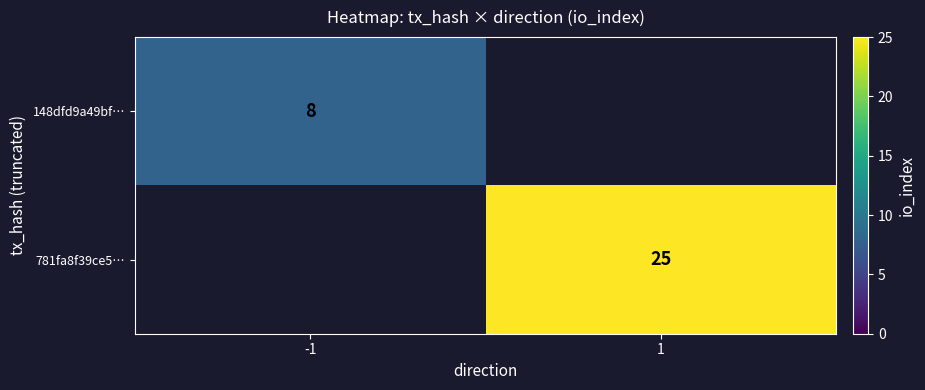

At which category does the chart reach its minimum across all series?

-1